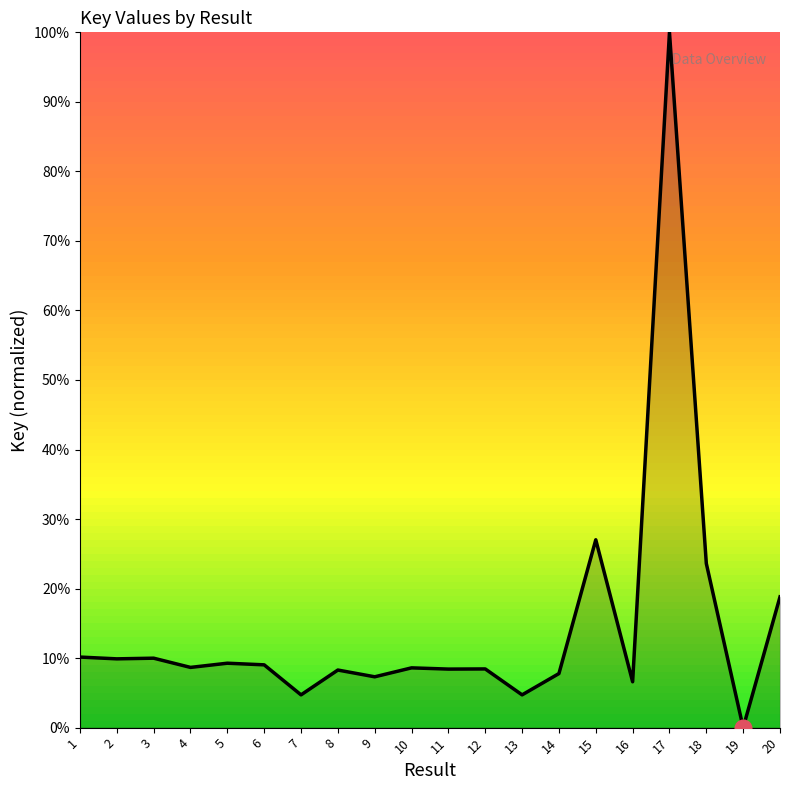

Which has a higher value, 6 or 3?

3